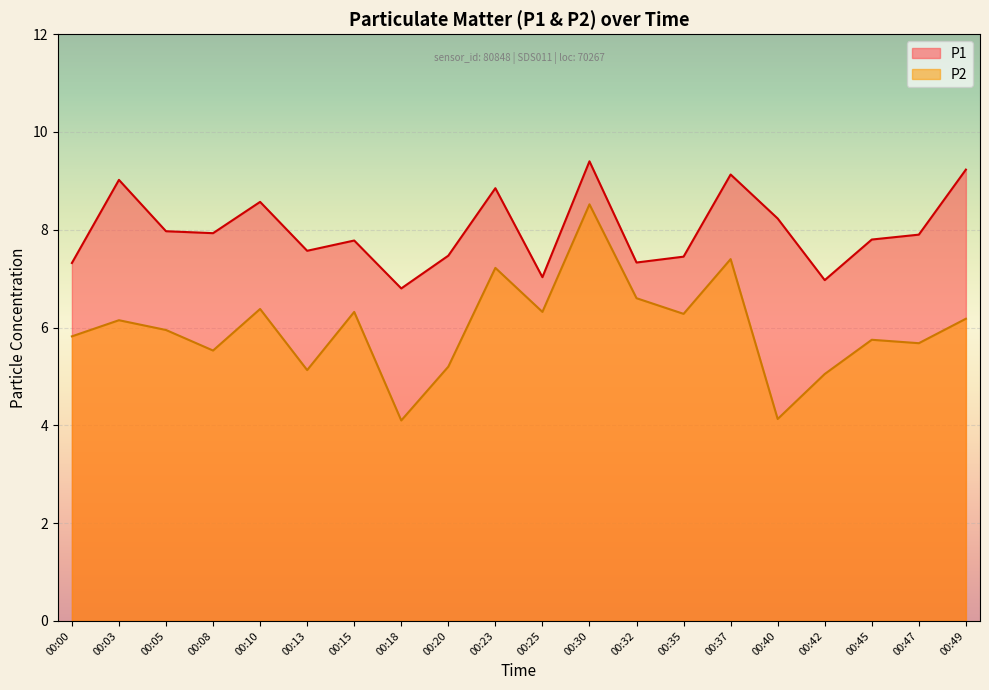

What is the sum of the P2 values at 00:37 and 00:35?

13.7